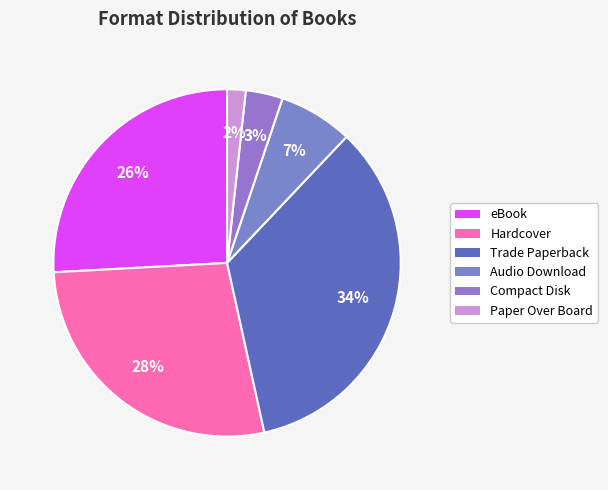

To the nearest percent, what portion does Trade Paperback represent?

34%